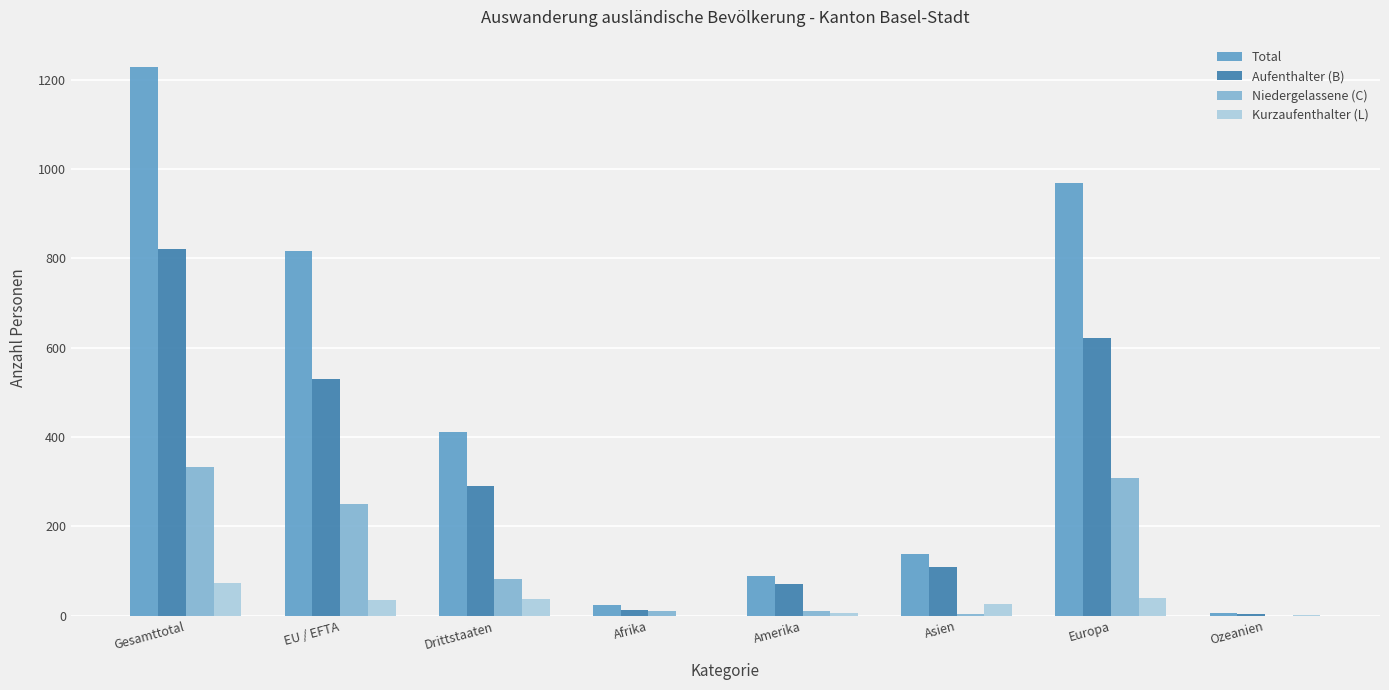

What is the highest value of the Kurzaufenthalter (L) series?

73